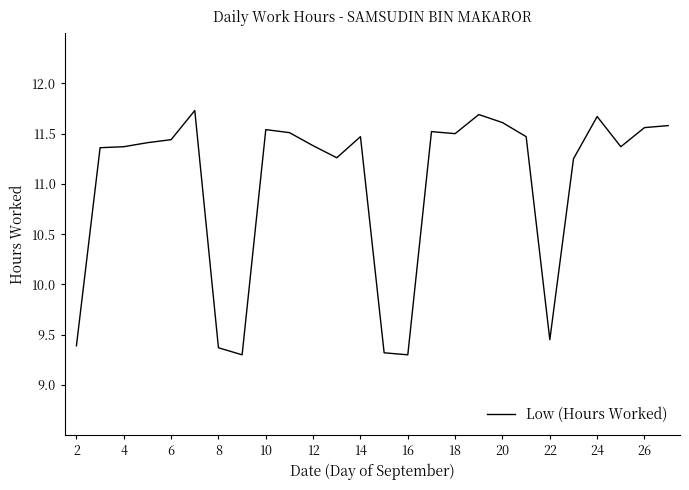

What is the difference between the maximum and minimum values?

2.4